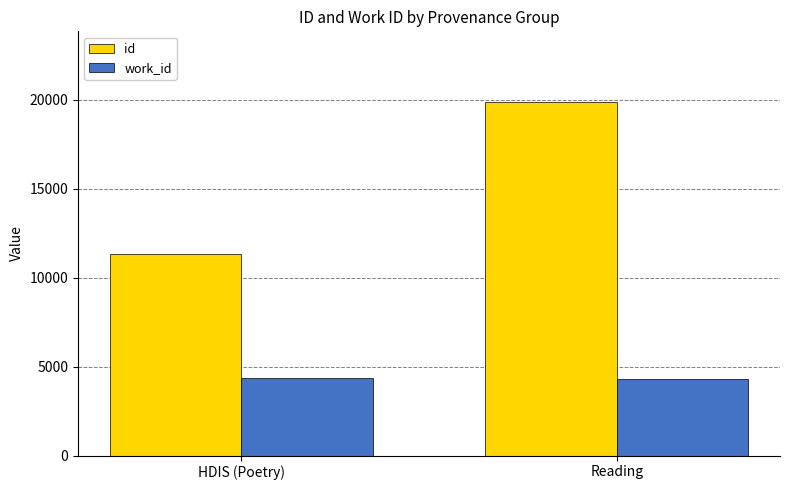

What is the value of the work_id bar at the 2nd from the left?

4324